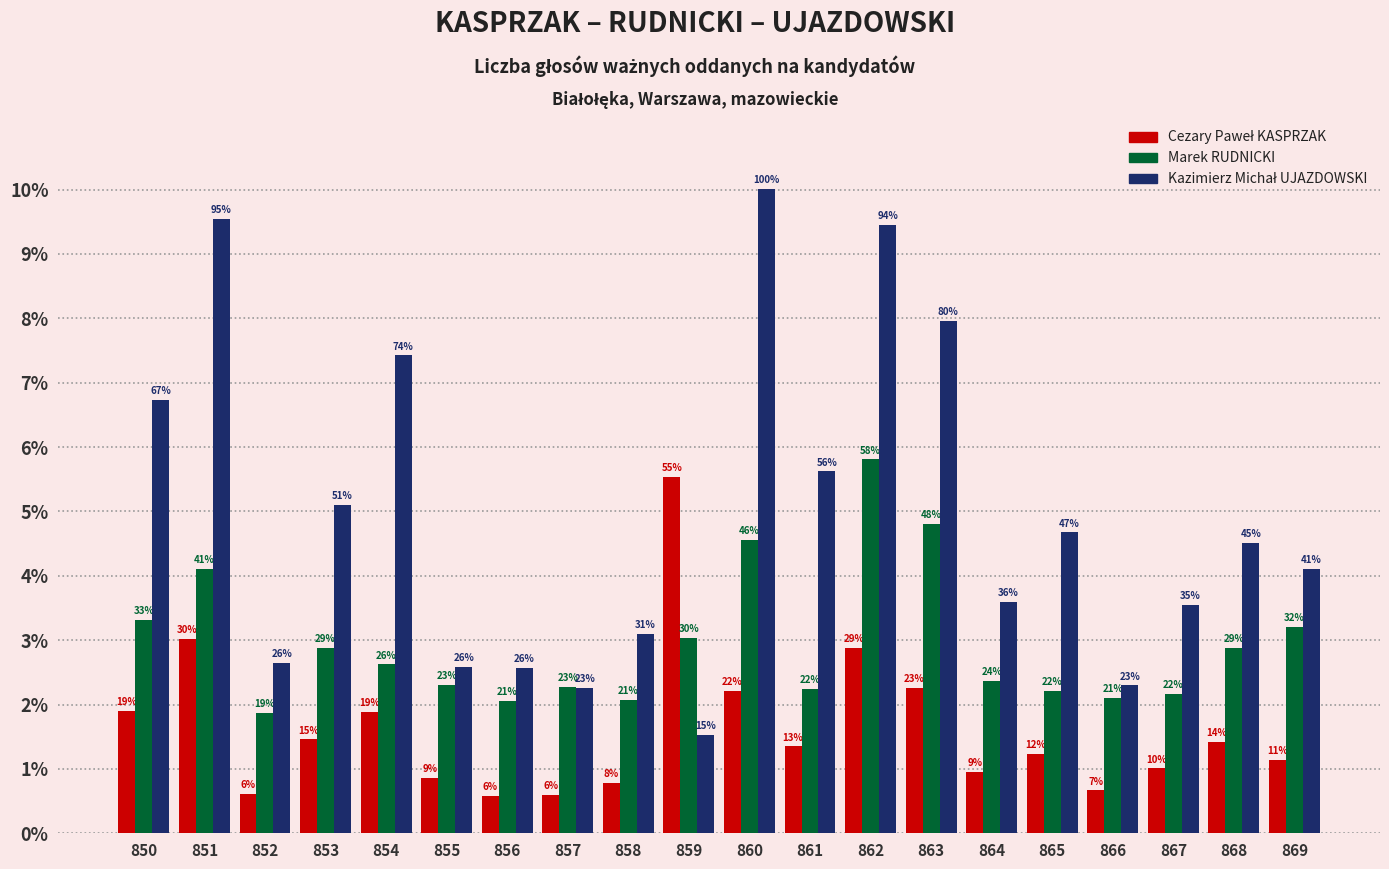

Are the bars grouped side by side (vs. stacked)?

Yes